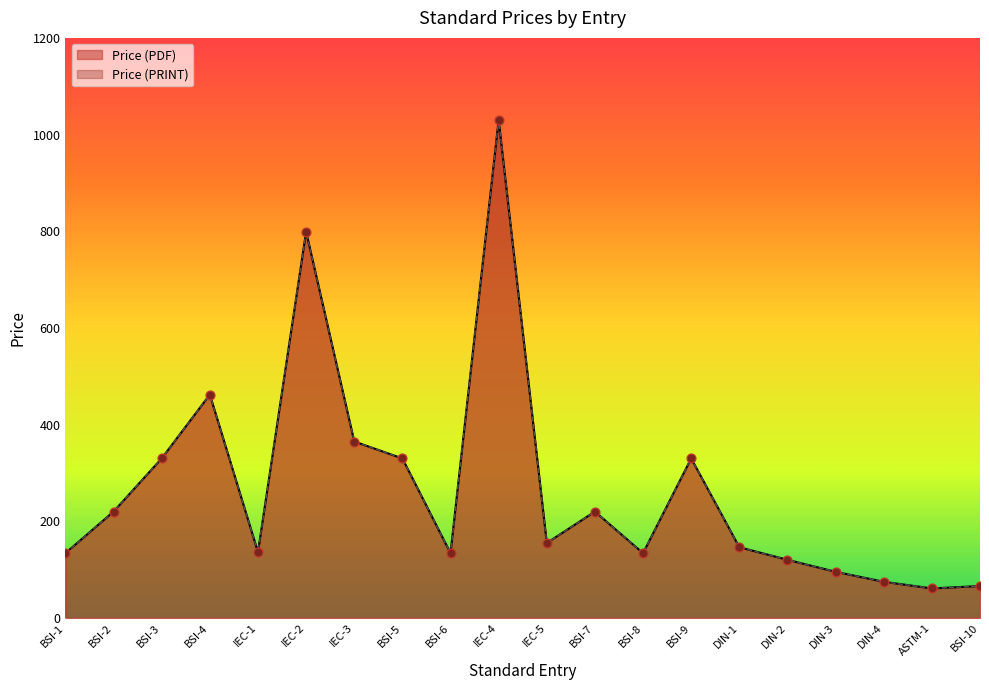

At how many categories does at least one series exceed 238?

7